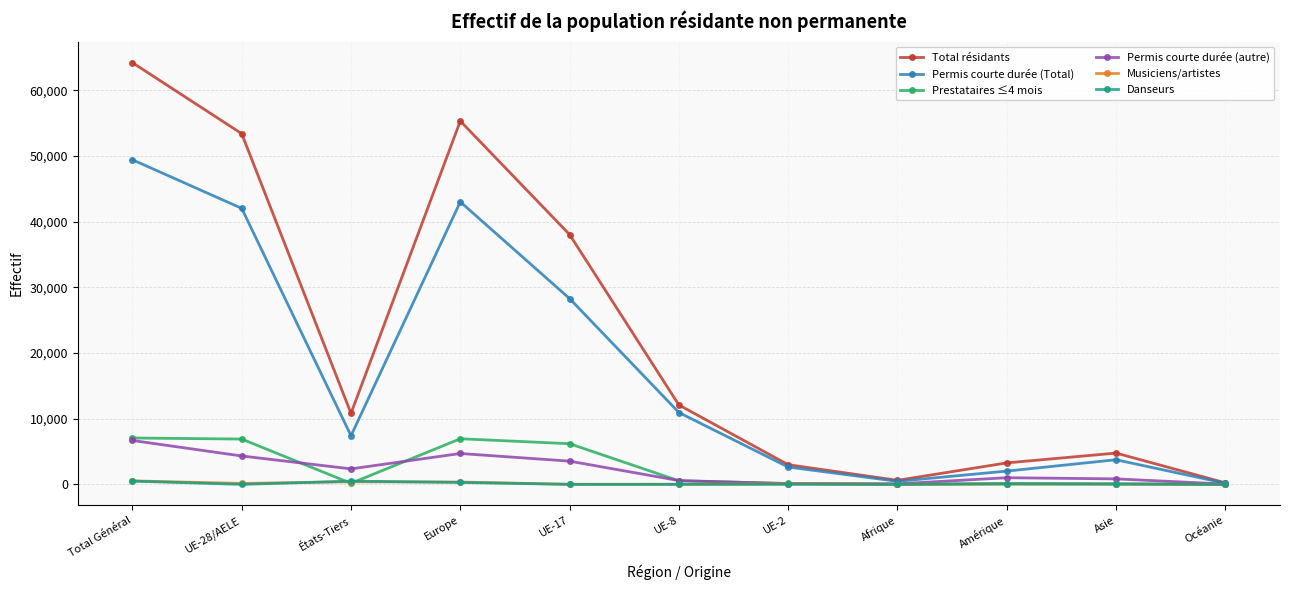

Which series changed the most between Europe and UE-8?

Total résidants